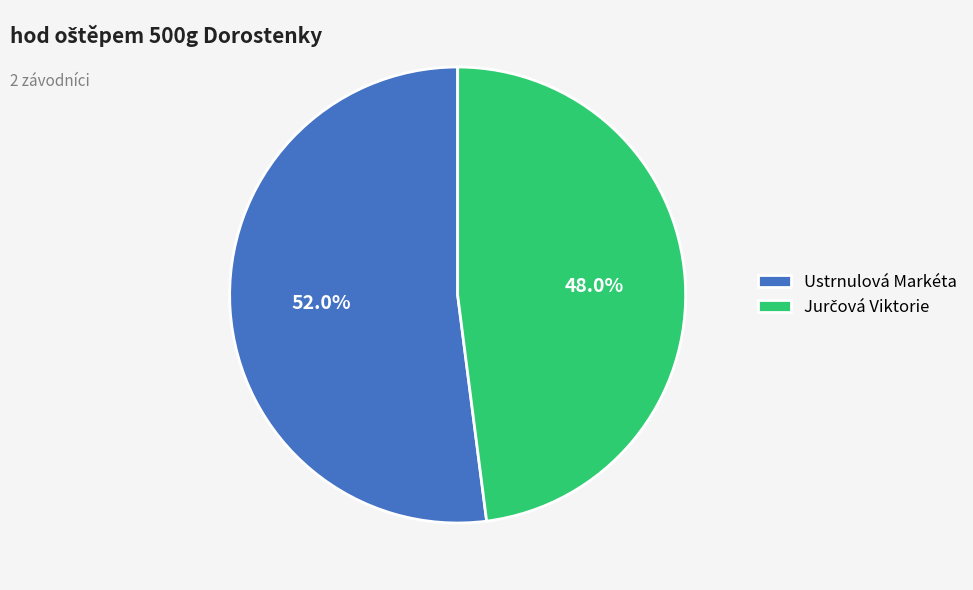

To the nearest percent, what portion does Ustrnulová Markéta represent?

52%